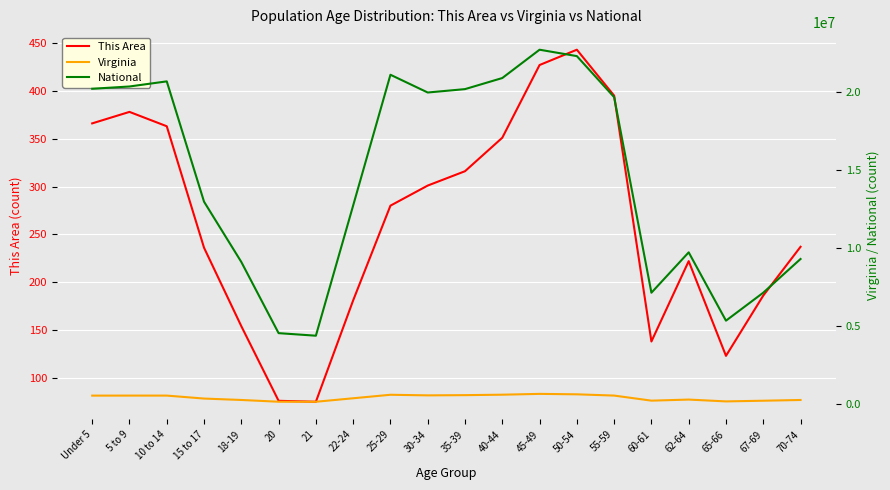

The value of Virginia at 70-74 is 142759. True or false?

False